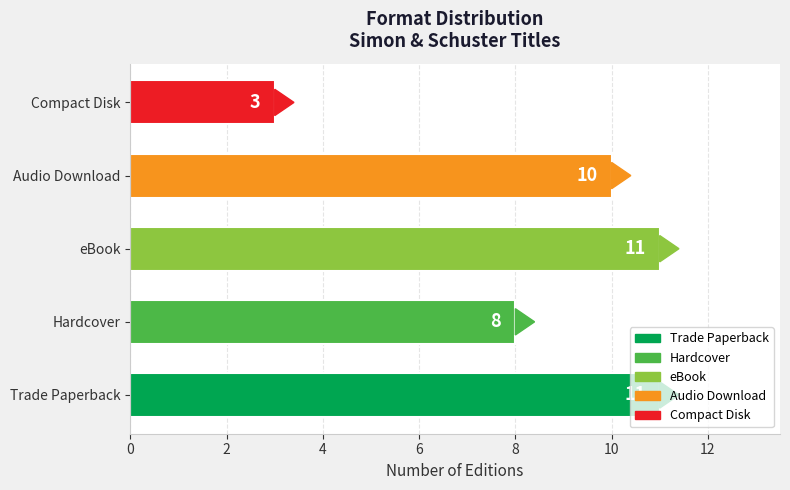

What is the approximate value at Compact Disk?

3